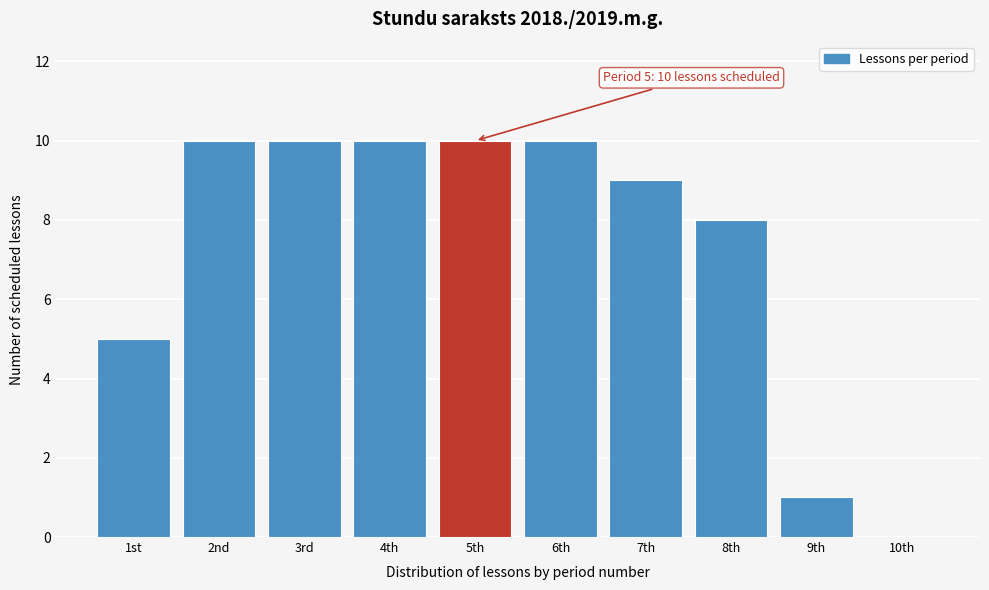

Reading left to right, extract all data points from this chart.

1st=5	2nd=10	3rd=10	4th=10	5th=10	6th=10	7th=9	8th=8	9th=1	10th=0